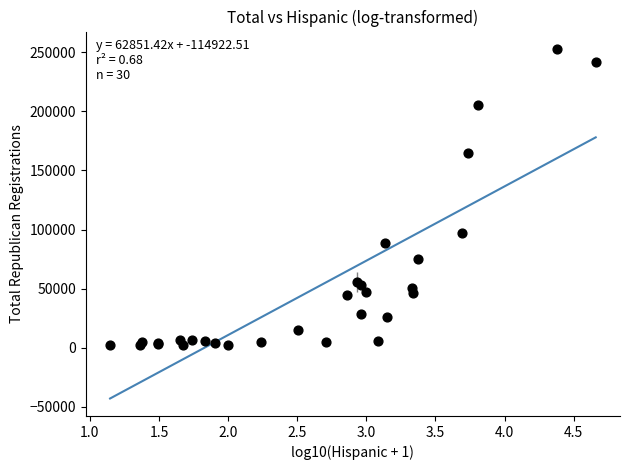

What Y value in the scatter plot is closest to 127331?

96675